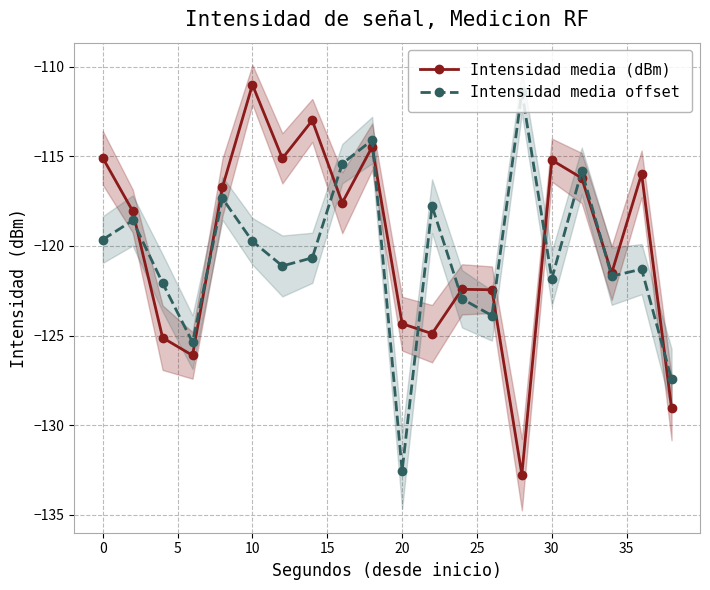

What is the lowest value of the Intensidad media offset series?

-132.6